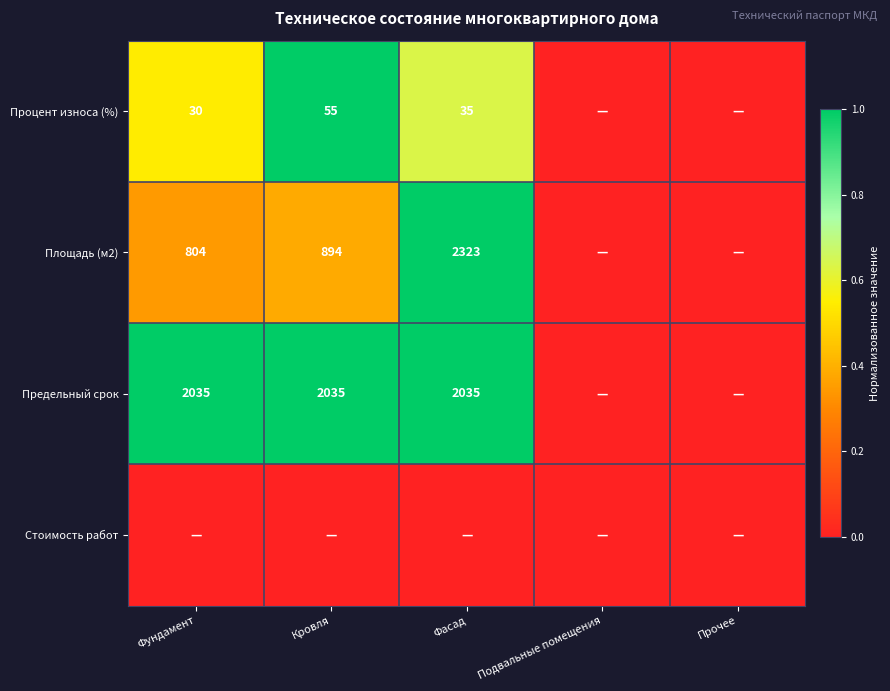

What is the sum of the Площадь (м2) values at Фундамент and Фасад?

3127